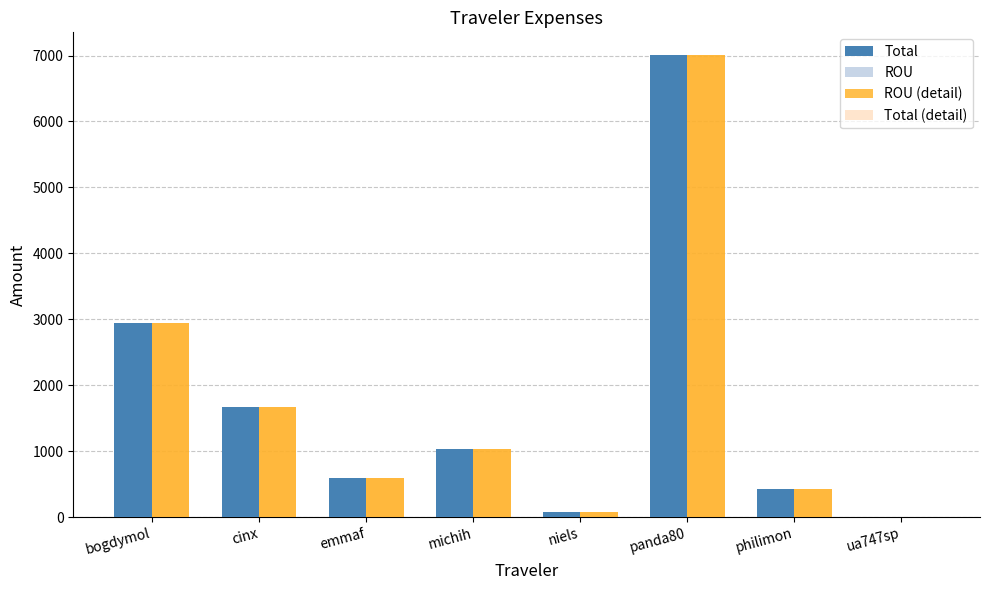

Is it true that ROU equals 700.0 at bogdymol?

False